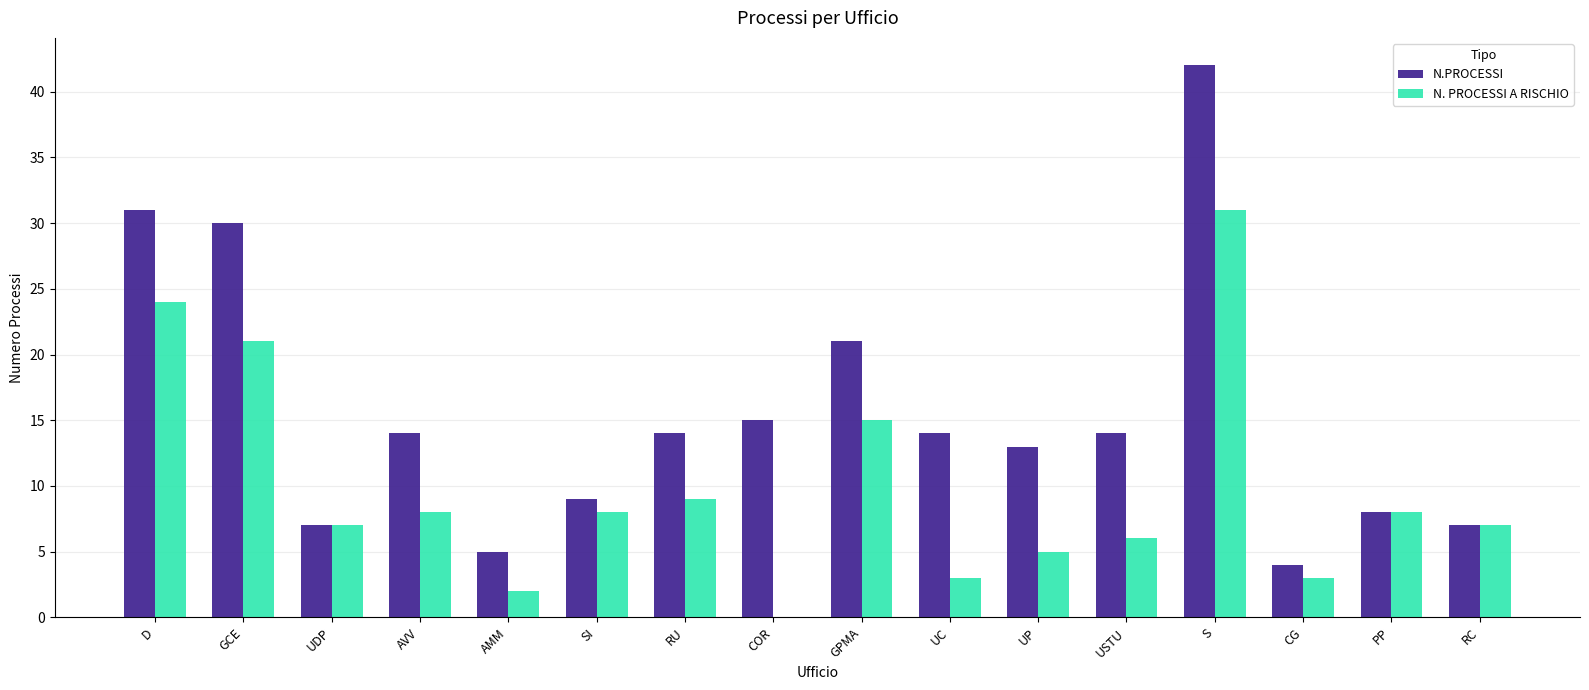

What is the greatest value displayed?

42